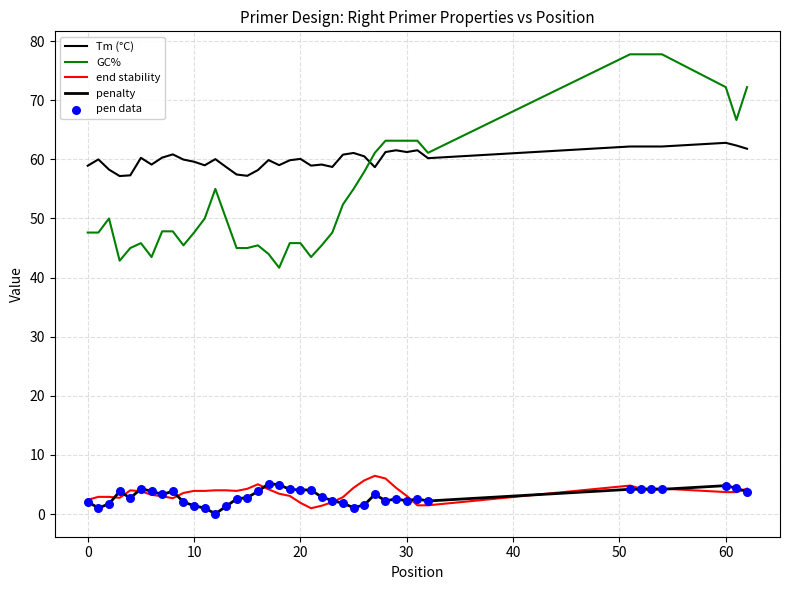

How many lines are shown in the chart?

4